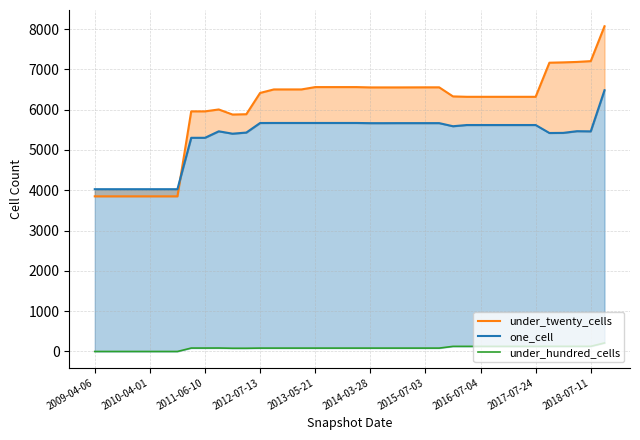

Reading left to right, transcribe all the data shown in this chart.

under_twenty_cells: 3849	3849	3849	3849	3849	3849	3849	5957	5957	6004	5878	5886	6414	6501	6501	6501	6559	6559	6559	6559	6551	6551	6551	6552	6553	6553	6328	6318	6318	6318	6318	6318	6318	7164	7172	7183	7203	8068
one_cell: 4026	4026	4026	4026	4026	4026	4026	5301	5301	5462	5403	5431	5668	5669	5669	5669	5669	5669	5669	5669	5664	5664	5665	5665	5665	5665	5588	5618	5618	5618	5618	5618	5618	5420	5423	5465	5461	6481
under_hundred_cells: 0	0	0	0	0	0	0	85	85	86	80	80	84	84	84	84	84	84	84	84	84	84	84	84	84	84	127	127	127	127	127	127	127	128	128	128	128	212